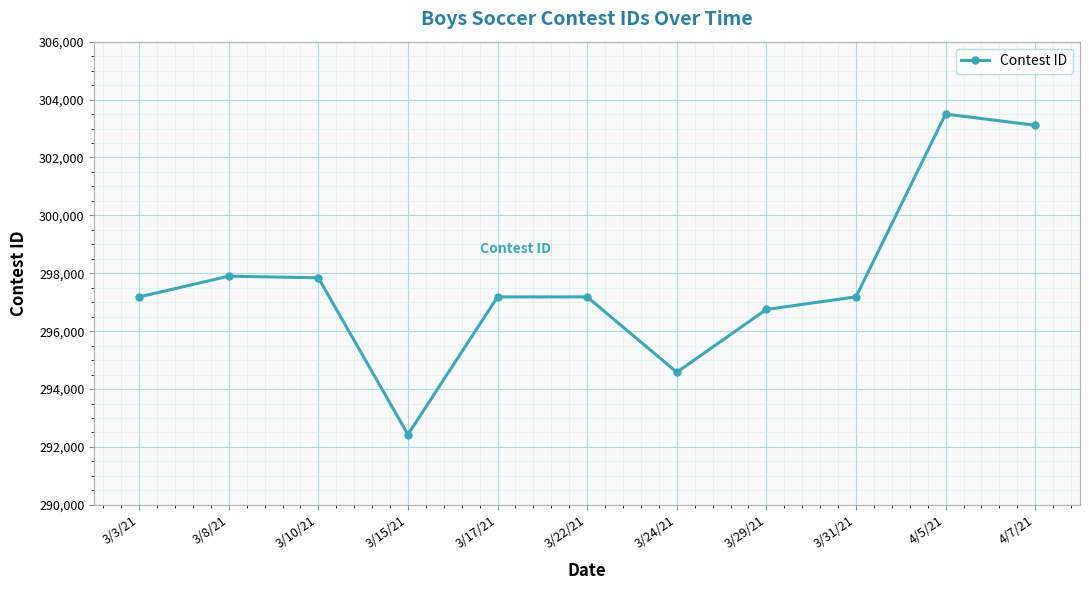

What is the label of the 5th point from the left?

3/17/21